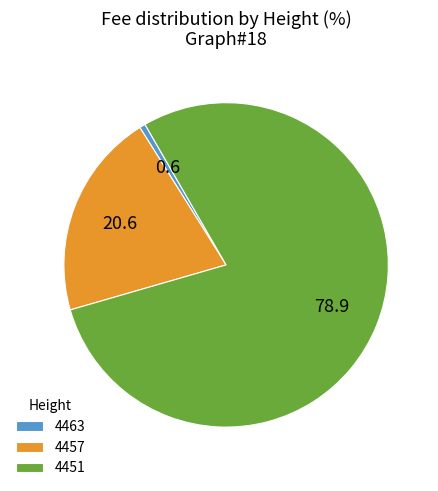

Is there a majority slice in this chart?

Yes